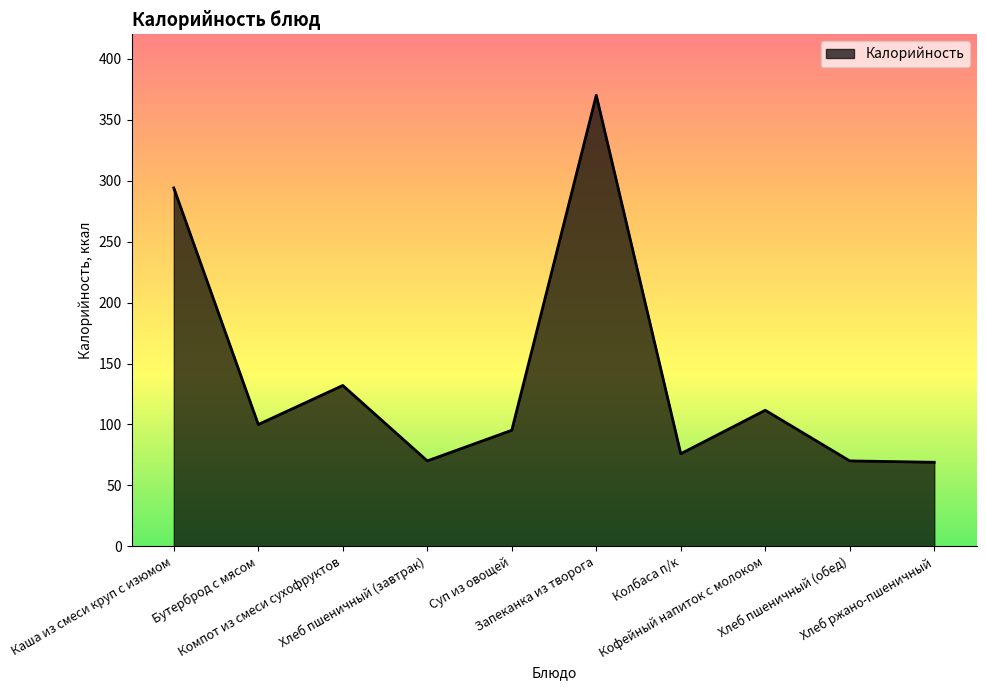

What is the average value?

138.8